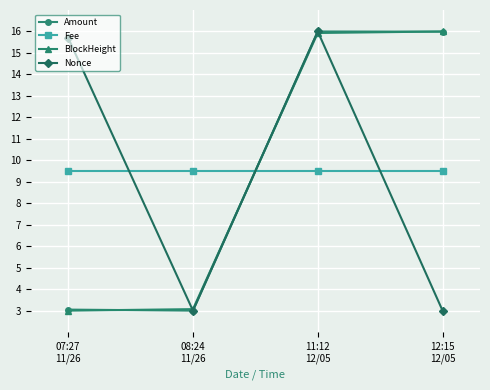

Which series changed the most between 07:27
11/26 and 12:15
12/05?

BlockHeight